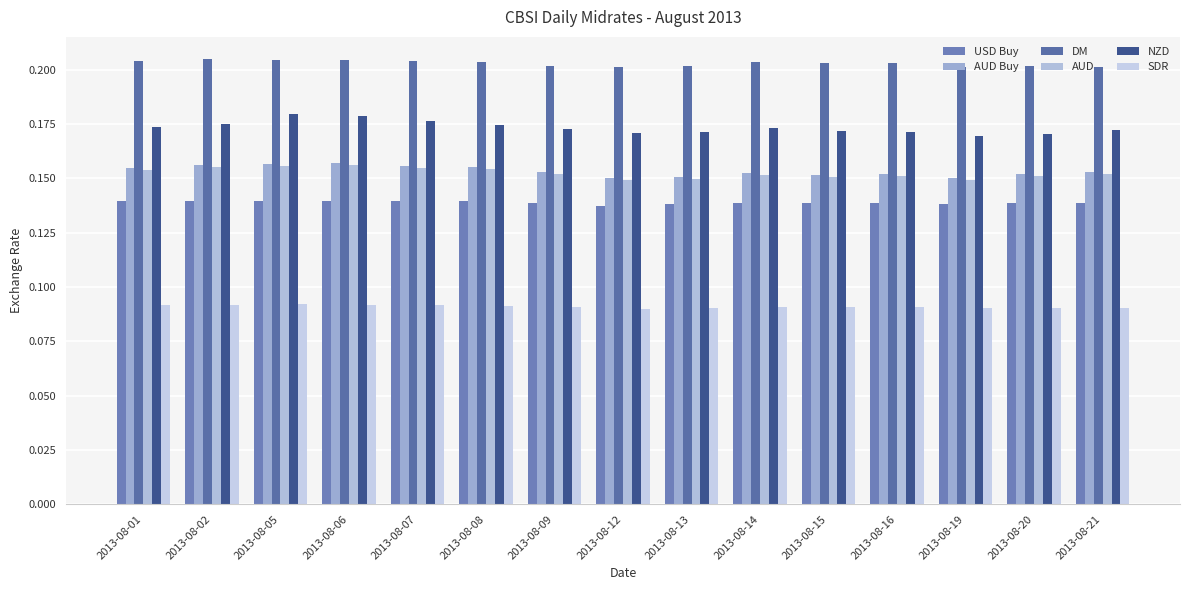

Which category has the highest value across all series?

2013-08-02